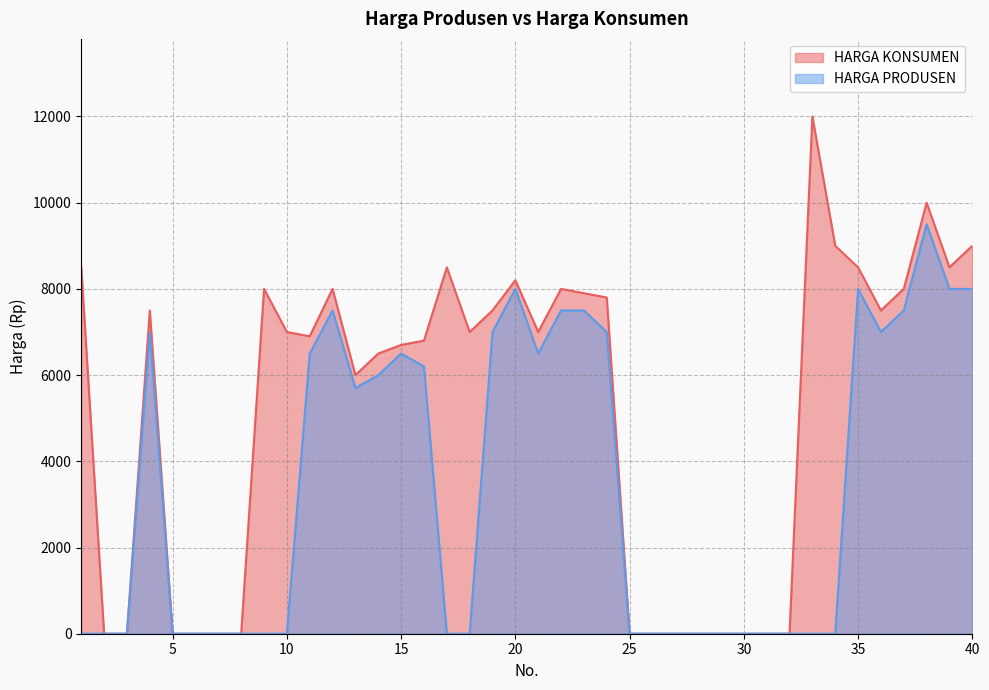

What is the value of the HARGA KONSUMEN point at the 40th from the left?

9000